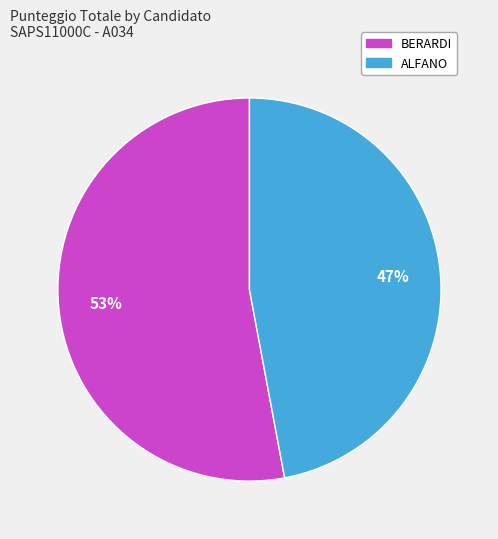

What is the smallest slice in the pie chart?

ALFANO